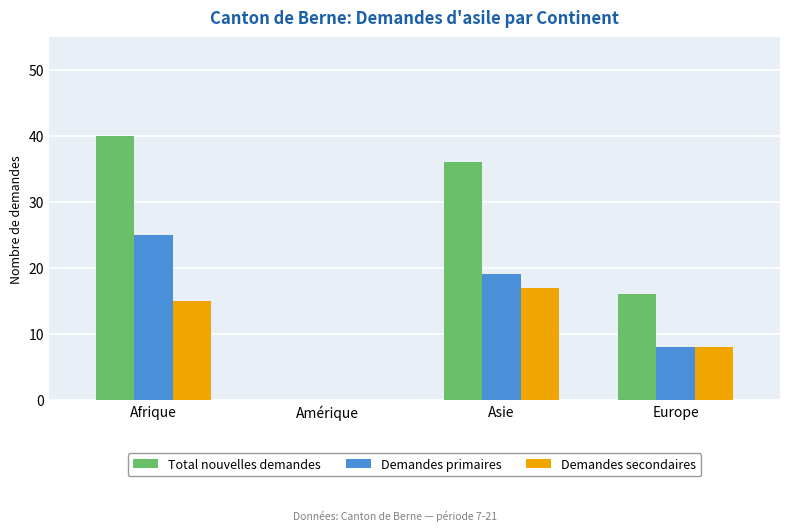

Between Asie and Europe, which series saw the biggest shift?

Total nouvelles demandes